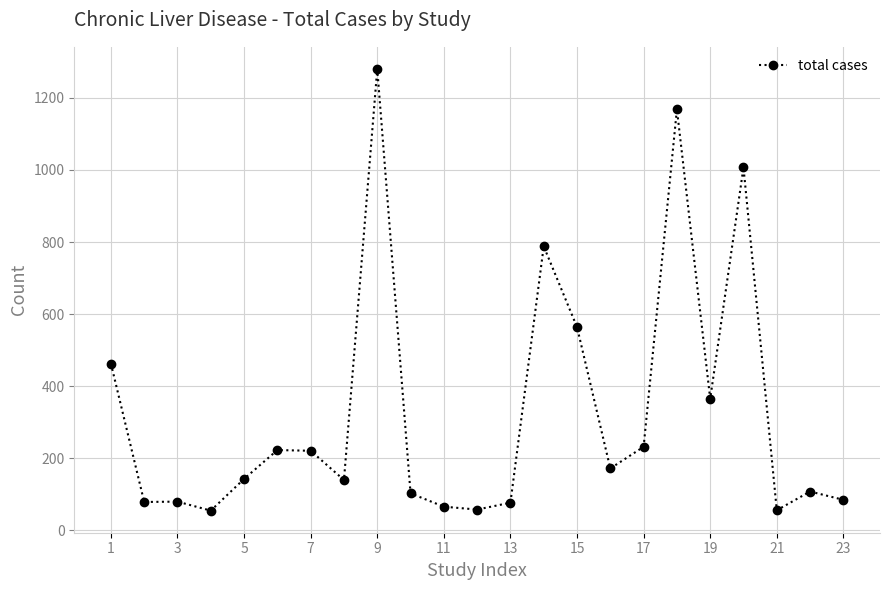

What is the maximum value shown in the chart?

1280